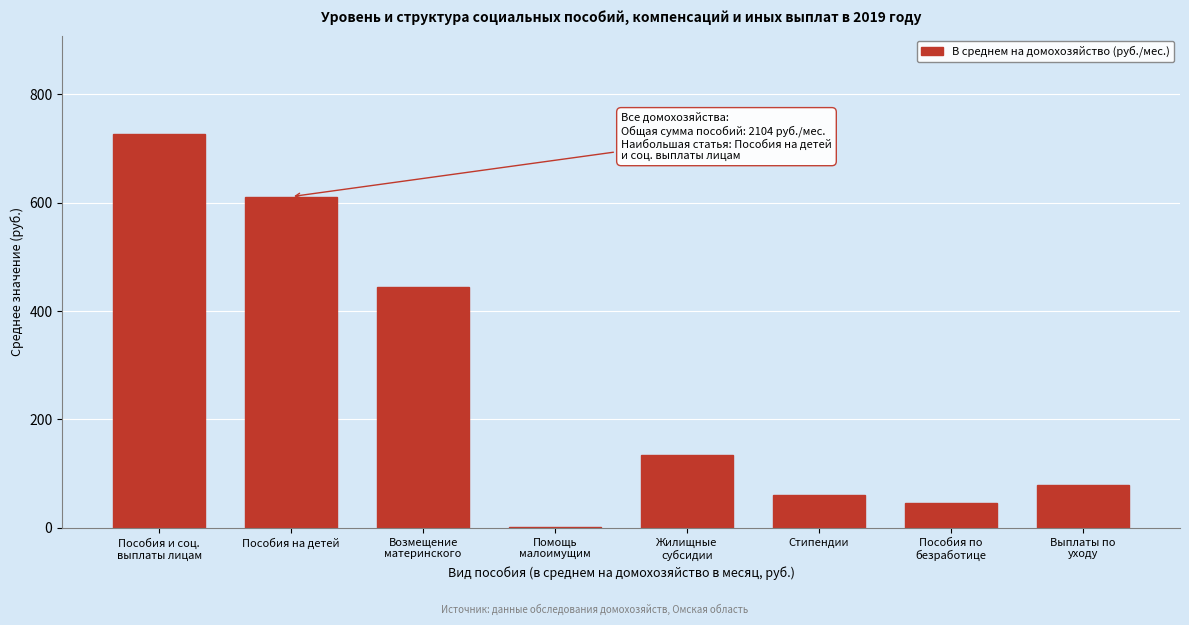

What is the sum of all values?

2104.2